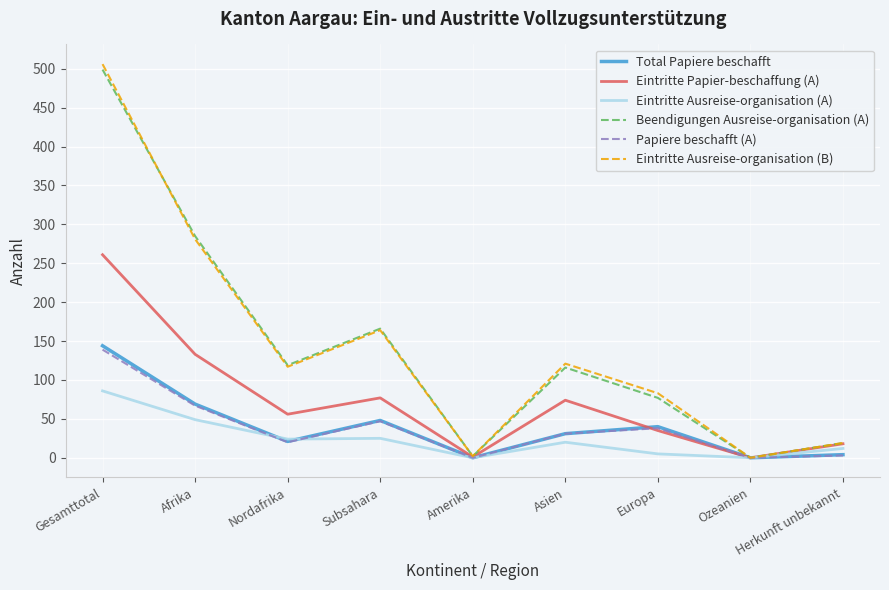

What is the difference between the second highest and minimum values in the Eintritte Papier-beschaffung (A) series?

133